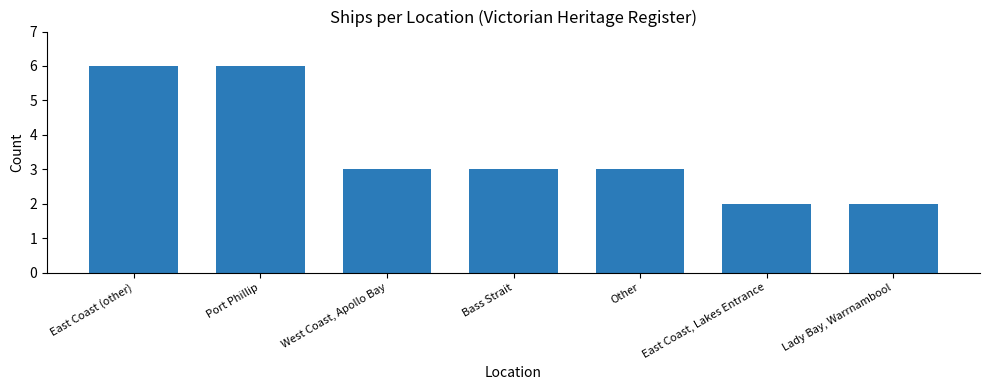

Reading left to right, extract all data points from this chart.

East Coast (other)=6	Port Phillip=6	West Coast, Apollo Bay=3	Bass Strait=3	Other=3	East Coast, Lakes Entrance=2	Lady Bay, Warrnambool=2